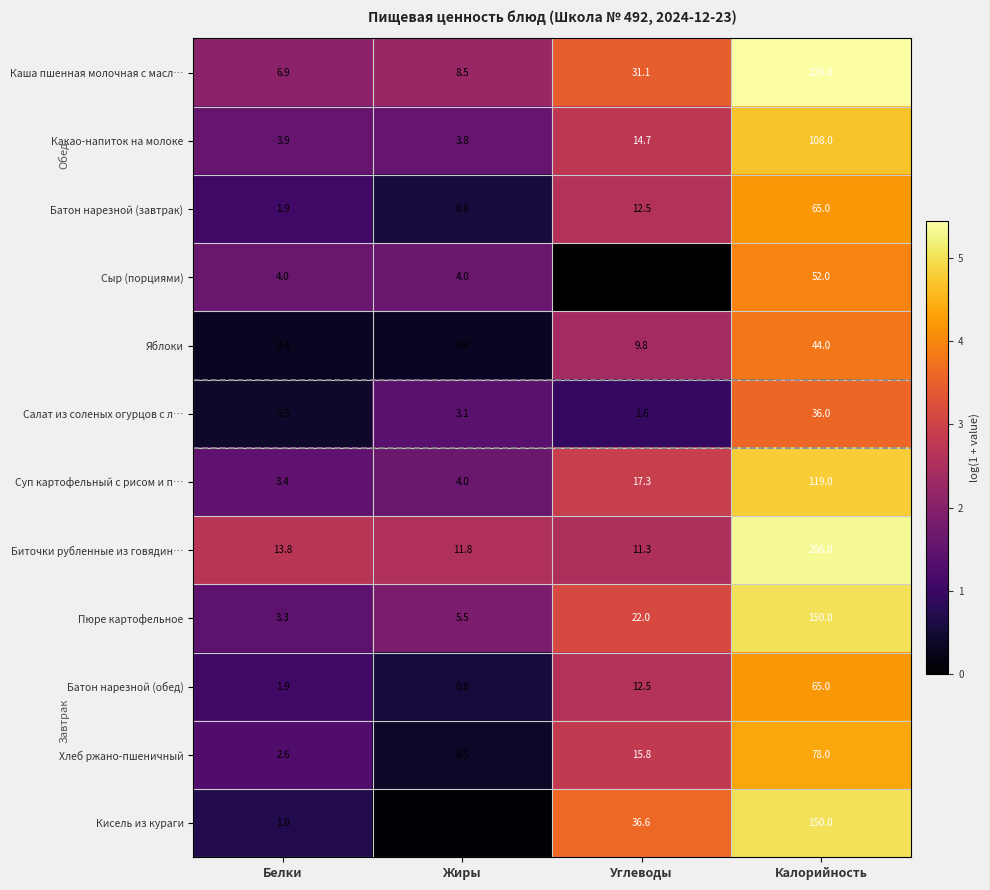

The value of Яблоки at Белки is 0.4. True or false?

True